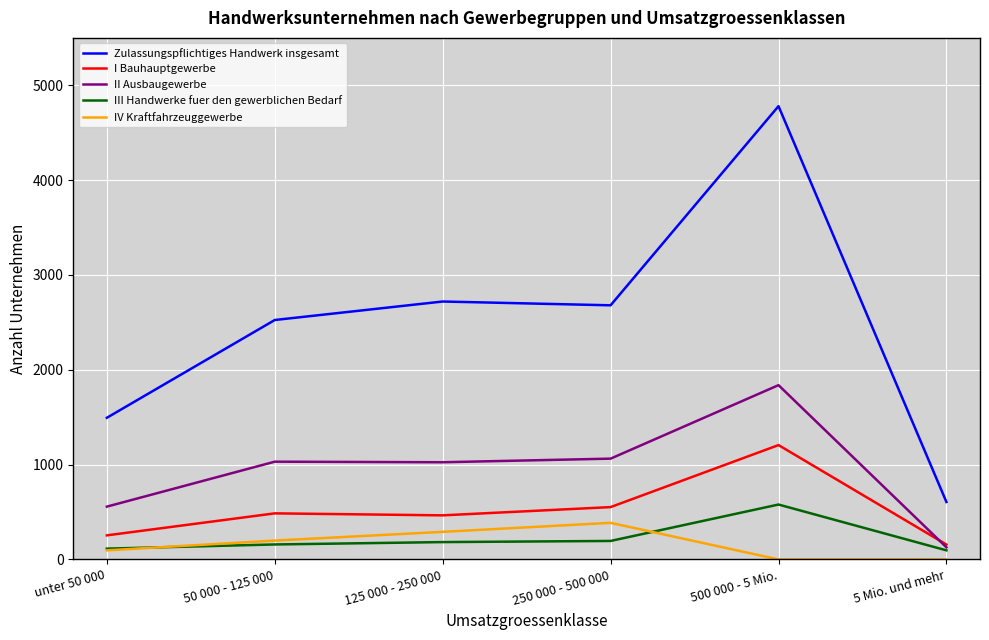

The II Ausbaugewerbe series shows 461 at 125 000 - 250 000. True or false?

False